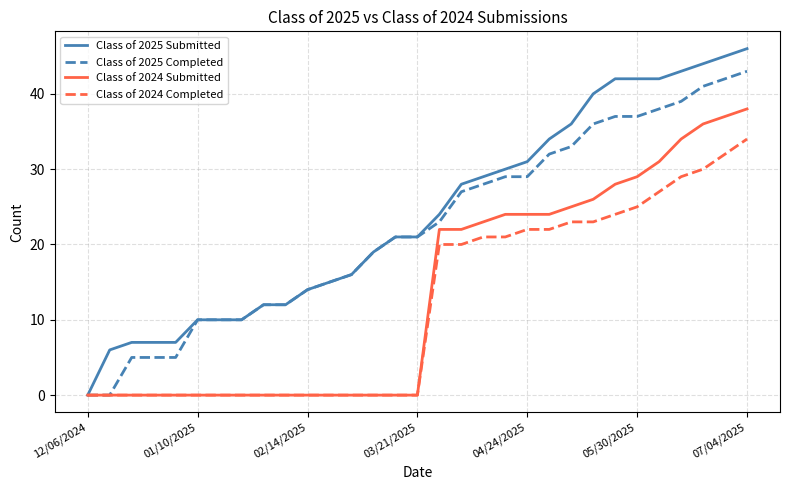

List the series in order of their peak value, highest first.

Class of 2025 Submitted, Class of 2025 Completed, Class of 2024 Submitted, Class of 2024 Completed